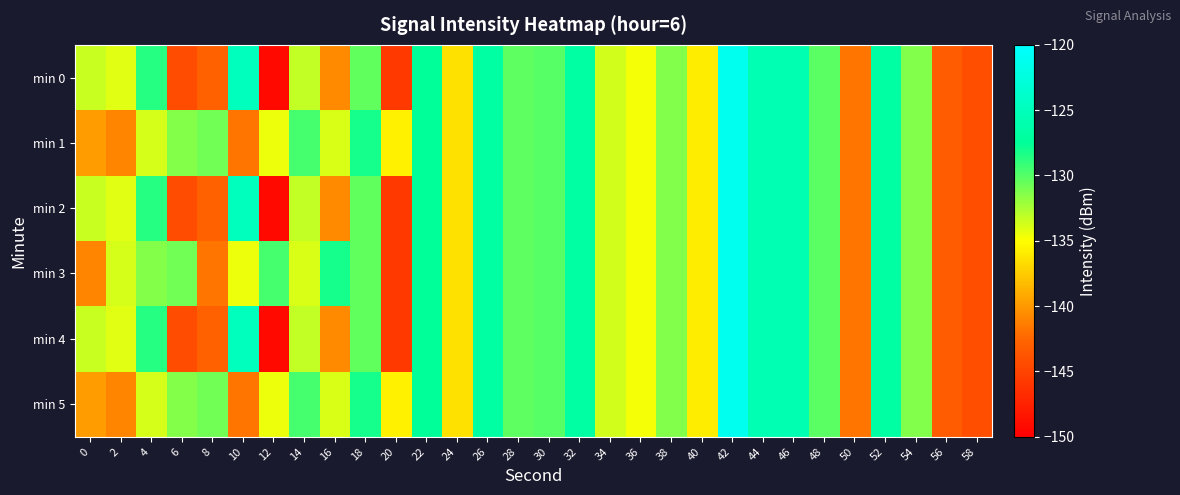

Reading left to right, what are all the values shown in this chart?

min 0: 0=-133.5	2=-134.2	4=-128.7	6=-144.3	8=-142.9	10=-124.8	12=-149.2	14=-133.2	16=-140.6	18=-130.4	20=-145.7	22=-127.5	24=-136.5	26=-126.8	28=-130.3	30=-130.1	32=-126.8	34=-133.7	36=-134.7	38=-131.3	40=-135.8	42=-121.2	44=-125.6	46=-125.8	48=-130.1	50=-141.7	52=-126.7	54=-131.3	56=-143.3	58=-144.2
min 1: 0=-139.7	2=-140.9	4=-133.8	6=-131.4	8=-130.8	10=-141.8	12=-134.4	14=-129.5	16=-133.9	18=-128.1	20=-135.7	22=-127.5	24=-136.5	26=-126.8	28=-130.3	30=-130.1	32=-126.8	34=-133.7	36=-134.7	38=-131.3	40=-135.8	42=-121.2	44=-125.6	46=-125.8	48=-130.1	50=-141.7	52=-126.7	54=-131.3	56=-143.3	58=-144.2
min 2: 0=-133.5	2=-134.2	4=-128.7	6=-144.3	8=-142.9	10=-124.8	12=-149.2	14=-133.2	16=-140.6	18=-130.4	20=-145.7	22=-127.5	24=-136.5	26=-126.8	28=-130.3	30=-130.1	32=-126.8	34=-133.7	36=-134.7	38=-131.3	40=-135.8	42=-121.2	44=-125.6	46=-125.8	48=-130.1	50=-141.7	52=-126.7	54=-131.3	56=-143.3	58=-144.2
min 3: 0=-140.9	2=-133.8	4=-131.4	6=-130.8	8=-141.8	10=-134.4	12=-129.5	14=-133.9	16=-128.1	18=-130.4	20=-145.7	22=-127.5	24=-136.5	26=-126.8	28=-130.3	30=-130.1	32=-126.8	34=-133.7	36=-134.7	38=-131.3	40=-135.8	42=-121.2	44=-125.6	46=-125.8	48=-130.1	50=-141.7	52=-126.7	54=-131.3	56=-143.3	58=-144.2
min 4: 0=-133.5	2=-134.2	4=-128.7	6=-144.3	8=-142.9	10=-124.8	12=-149.2	14=-133.2	16=-140.6	18=-130.4	20=-145.7	22=-127.5	24=-136.5	26=-126.8	28=-130.3	30=-130.1	32=-126.8	34=-133.7	36=-134.7	38=-131.3	40=-135.8	42=-121.2	44=-125.6	46=-125.8	48=-130.1	50=-141.7	52=-126.7	54=-131.3	56=-143.3	58=-144.2
min 5: 0=-139.7	2=-140.9	4=-133.8	6=-131.4	8=-130.8	10=-141.8	12=-134.4	14=-129.5	16=-133.9	18=-128.1	20=-135.7	22=-127.5	24=-136.5	26=-126.8	28=-130.3	30=-130.1	32=-126.8	34=-133.7	36=-134.7	38=-131.3	40=-135.8	42=-121.2	44=-125.6	46=-125.8	48=-130.1	50=-141.7	52=-126.7	54=-131.3	56=-143.3	58=-144.2